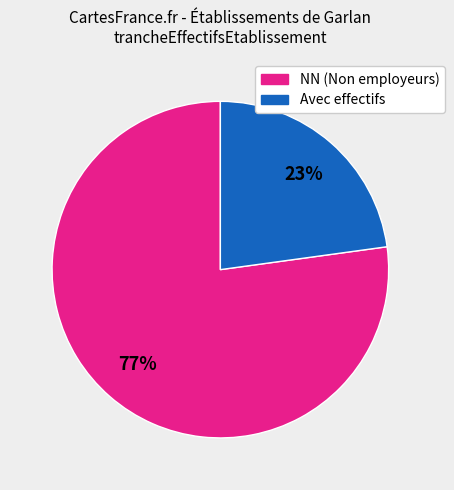

To the nearest percent, what is the difference between the largest and smallest slice percentages?

54%